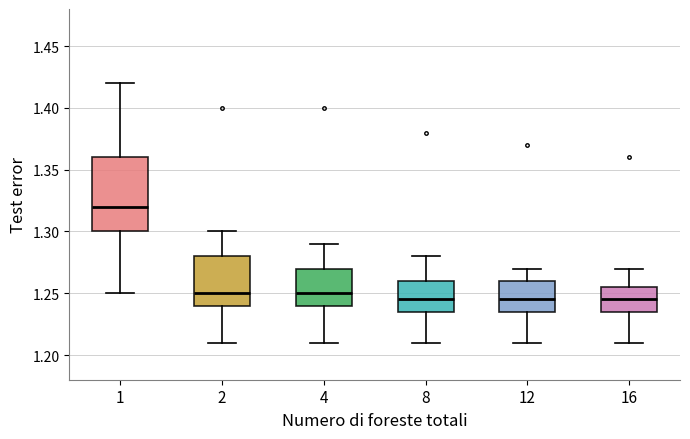

Where is the upper edge of the box at x = 1 on the y-axis? The values are not printed on the chart, so give them approximately, as read against the axis.

1.360